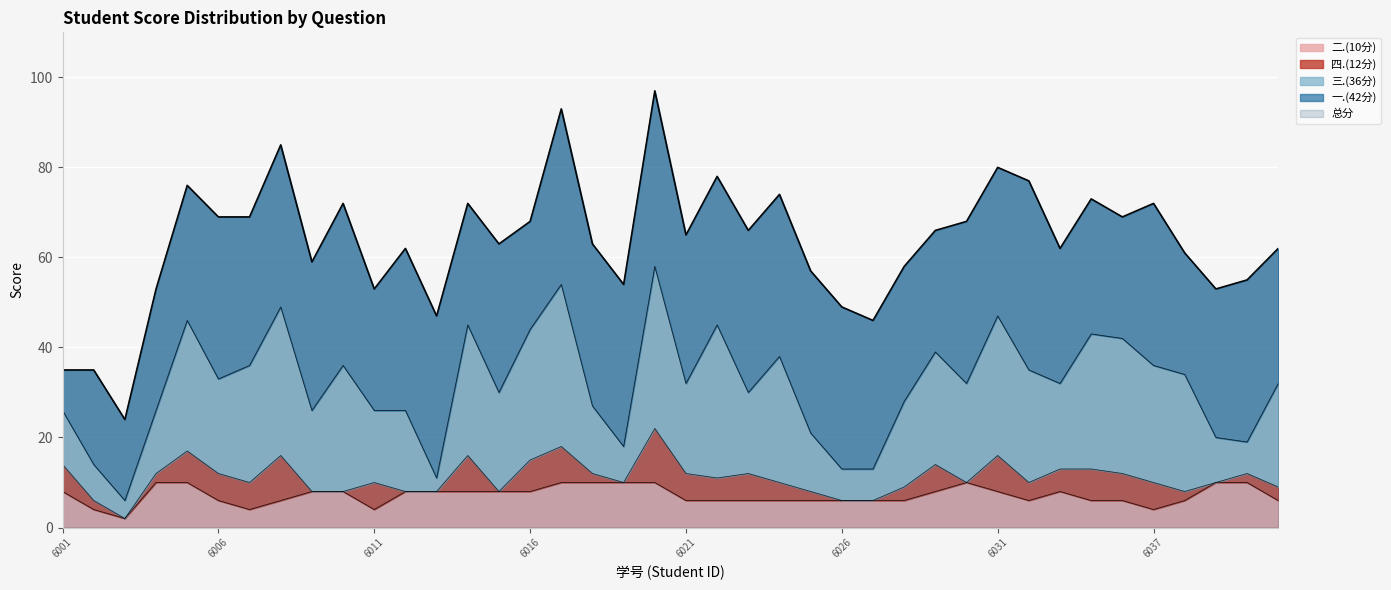

What are all the series names shown in the legend?

一.(42分), 二.(10分), 三.(36分), 四.(12分), 总分